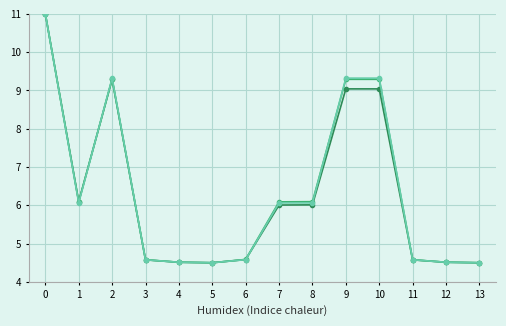

What is the maximum value shown in the chart?

11.0